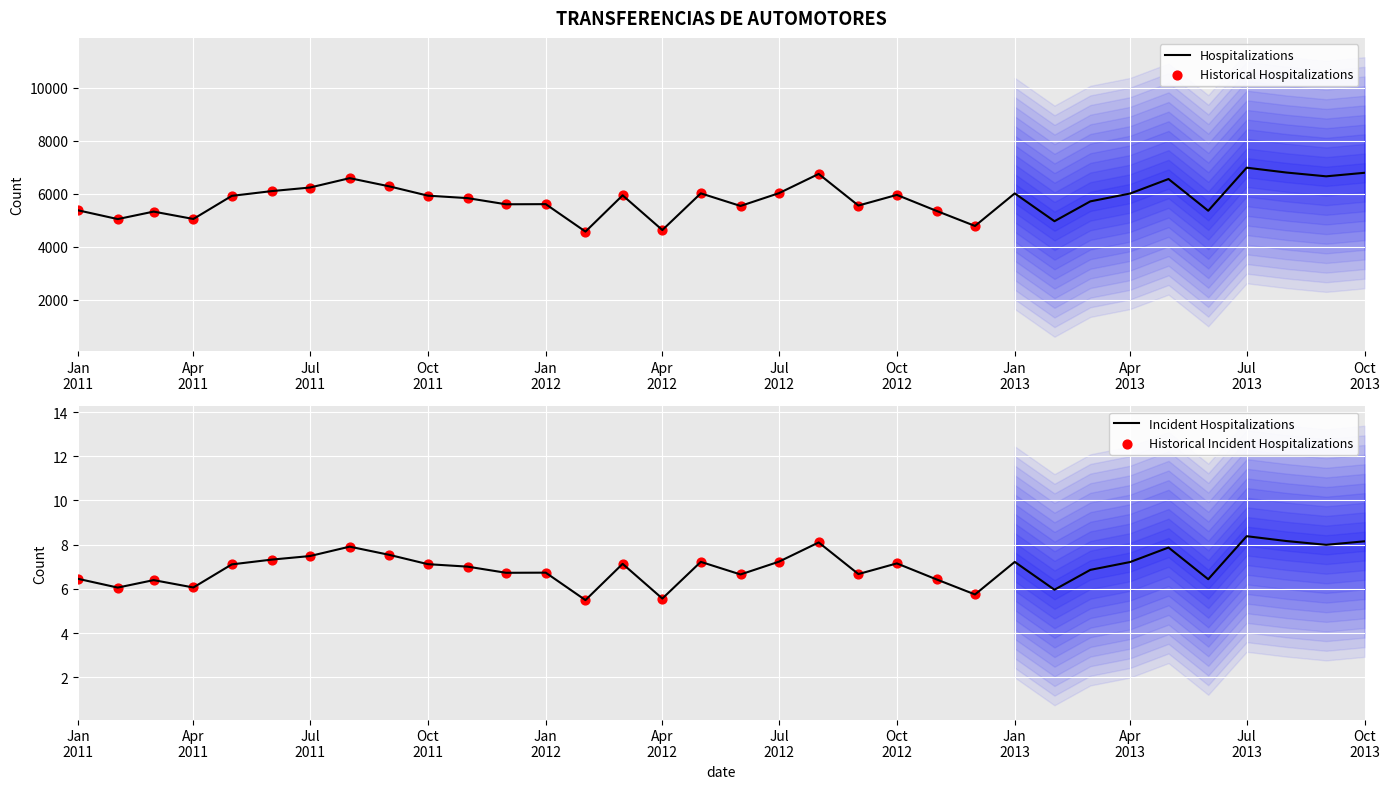

What is the highest value of the Hospitalizations series?

6986